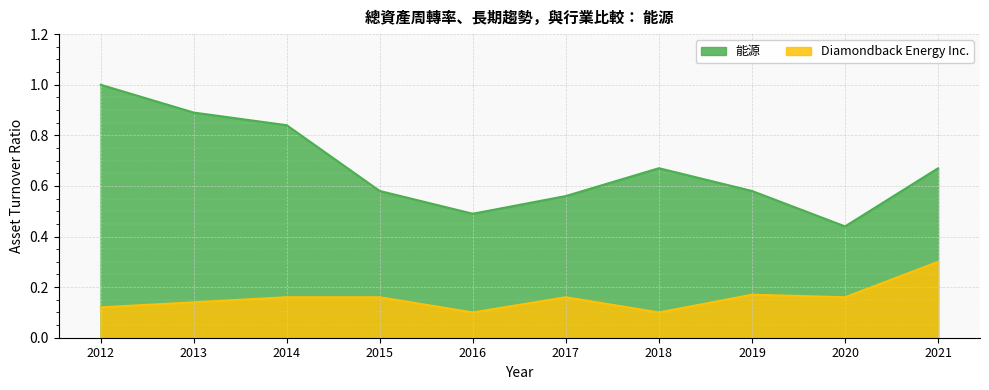

Which series changed the most between 2012 and 2020?

能源